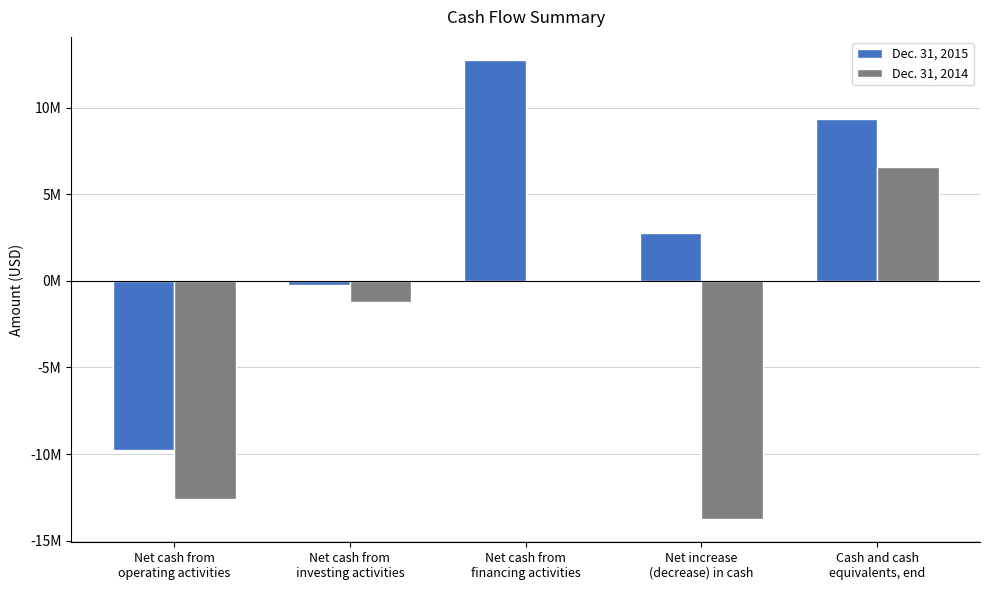

What are all the series names shown in the legend?

Dec. 31, 2015, Dec. 31, 2014